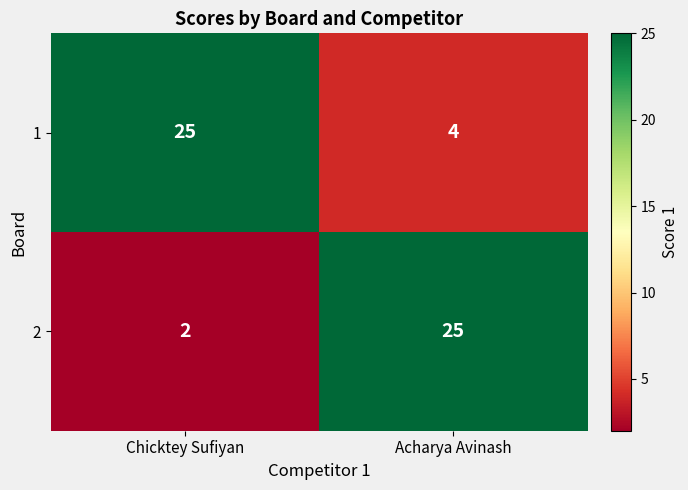

What is the sum of the 1 values at Acharya Avinash and Chicktey Sufiyan?

29